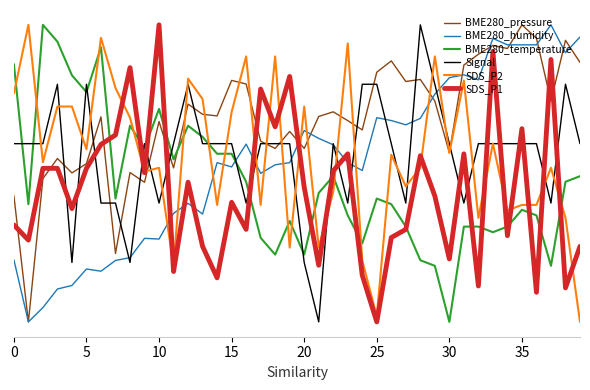

What are all the series names shown in the legend?

BME280_pressure, BME280_humidity, BME280_temperature, Signal, SDS_P2, SDS_P1